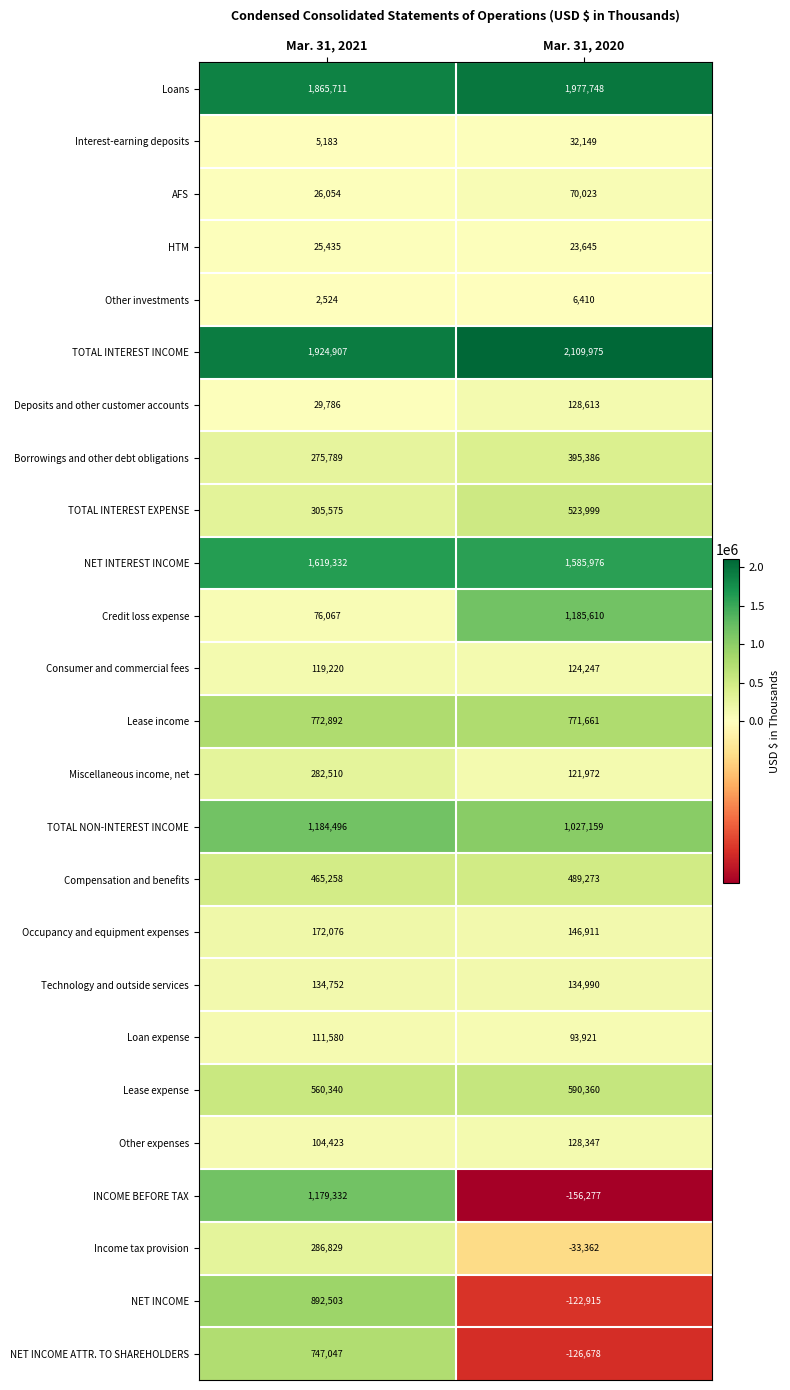

Is it true that Borrowings and other debt obligations equals 184999 at Mar. 31, 2021?

False